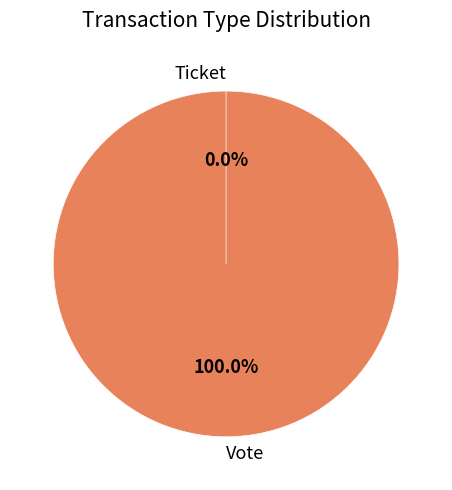

How many segments does this pie chart have?

2